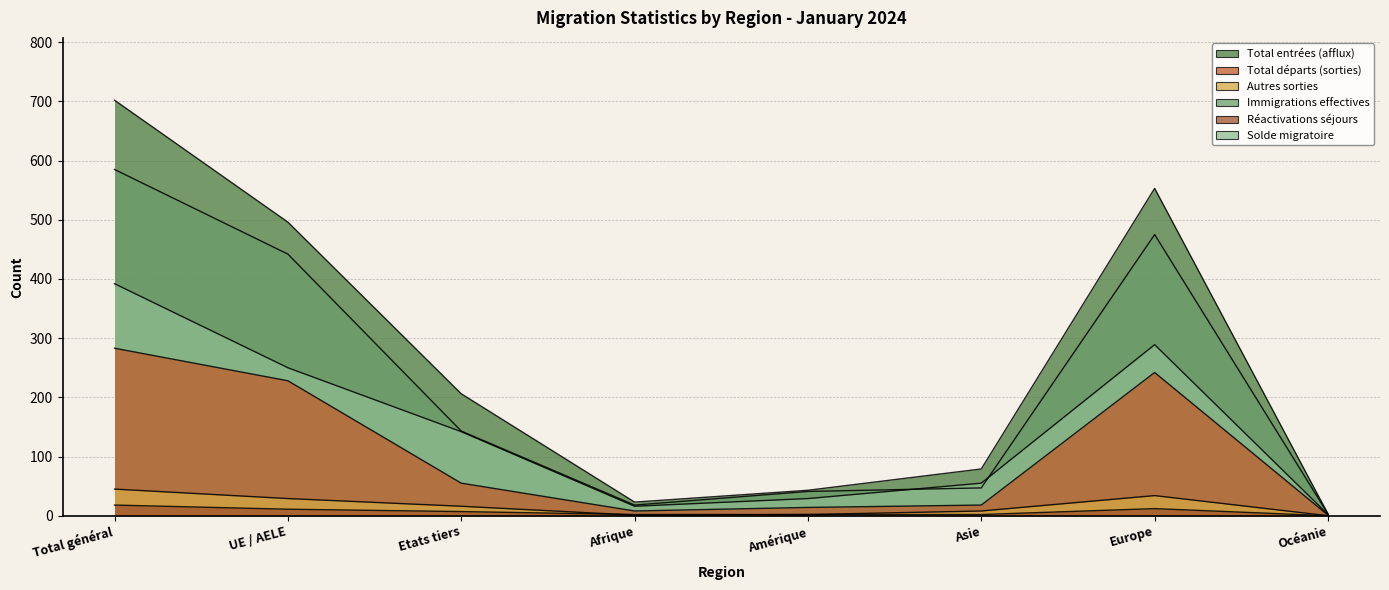

At which category is the sum across all series the highest?

Total général